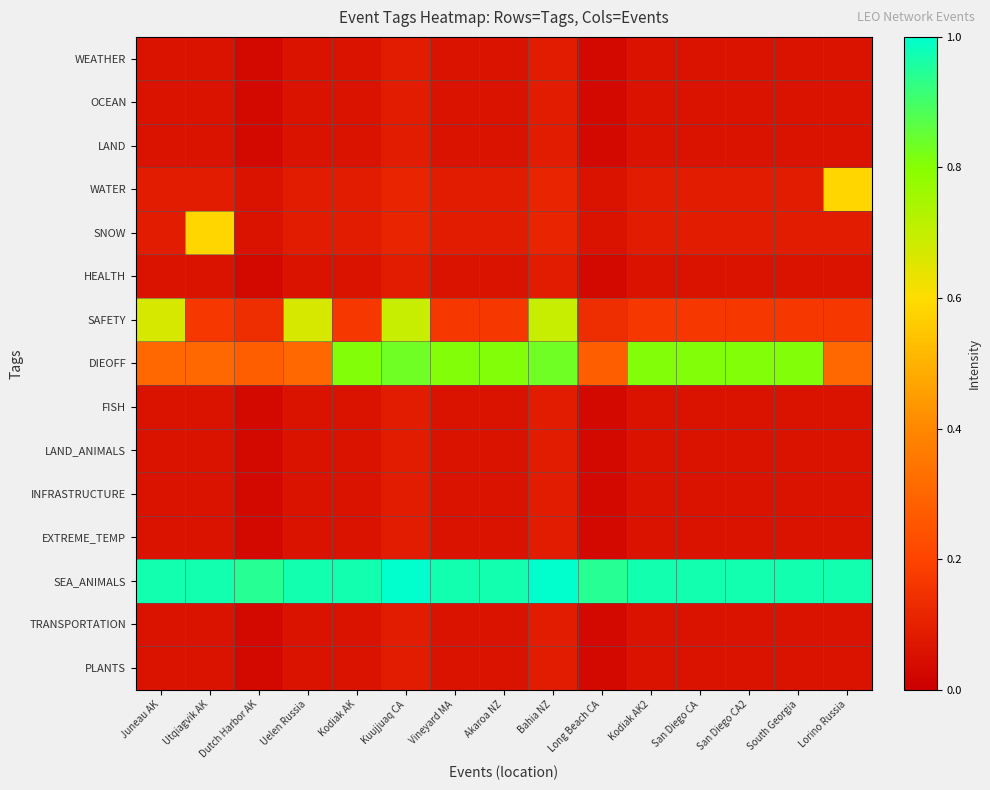

Between Dutch Harbor AK and Kuujjuaq CA, which is larger?

Kuujjuaq CA